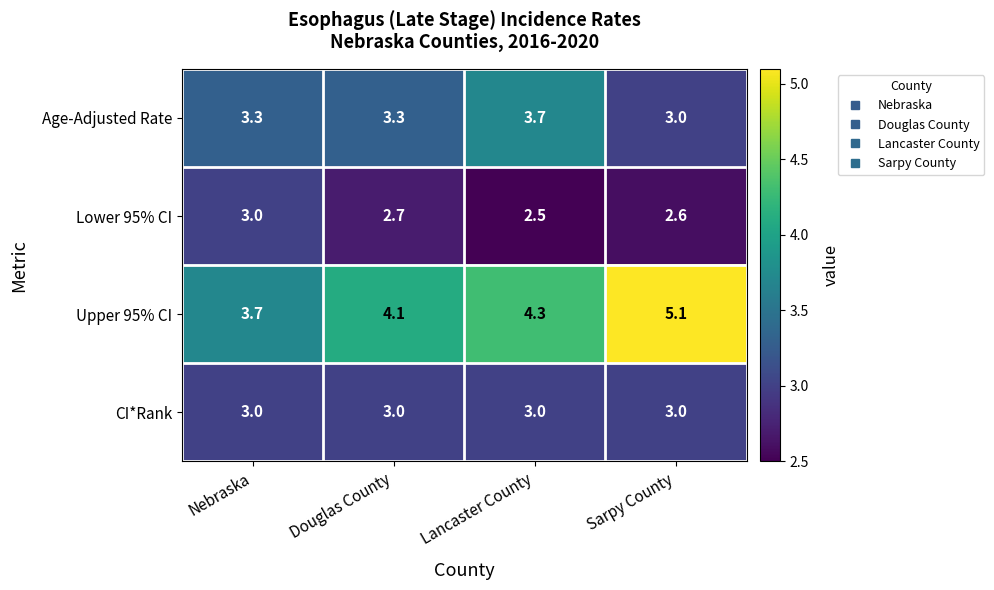

What is the minimum value shown in the chart?

2.5